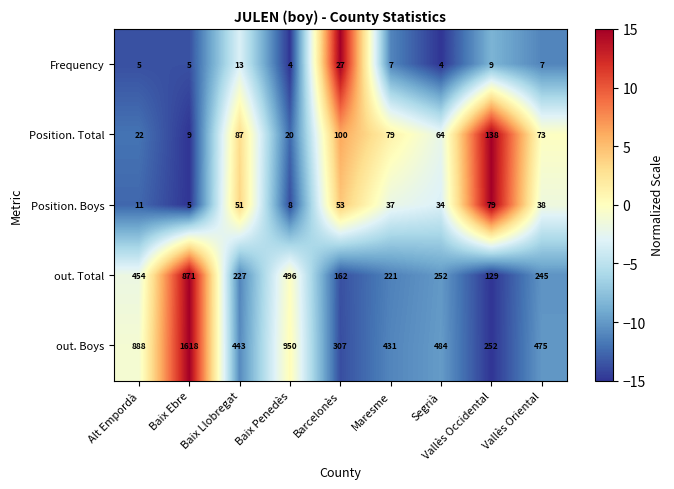

What is the average value of the Position. Total series?

66